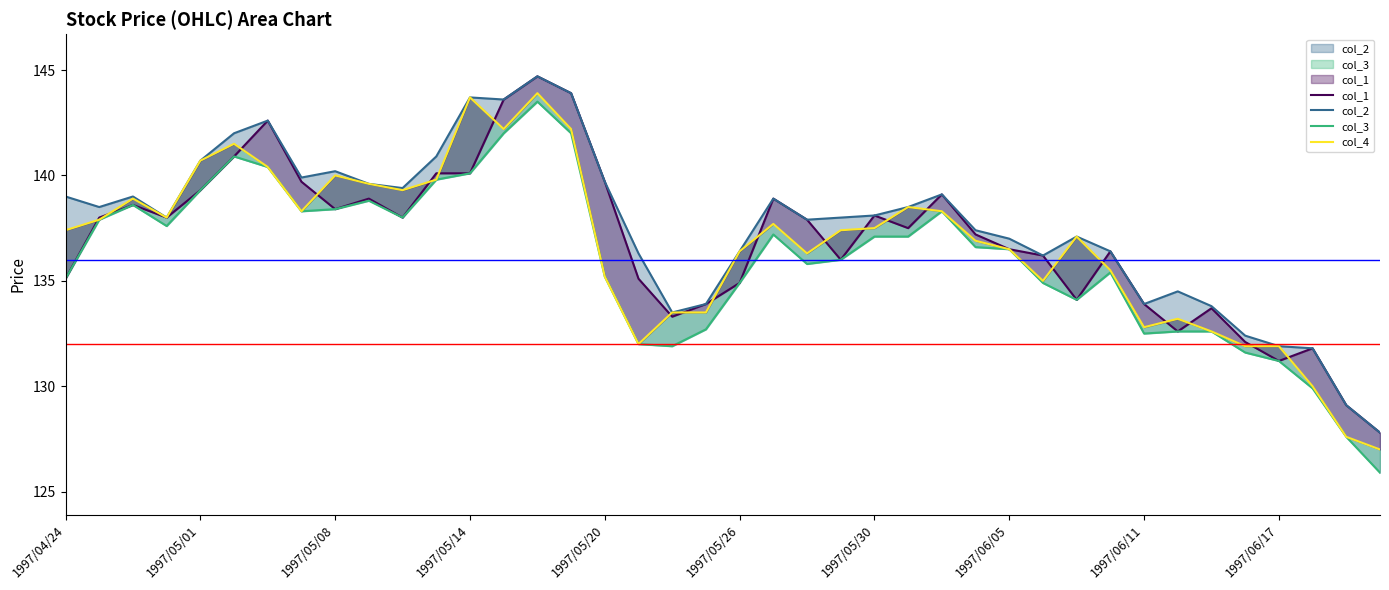

What position from the right is 26?

14